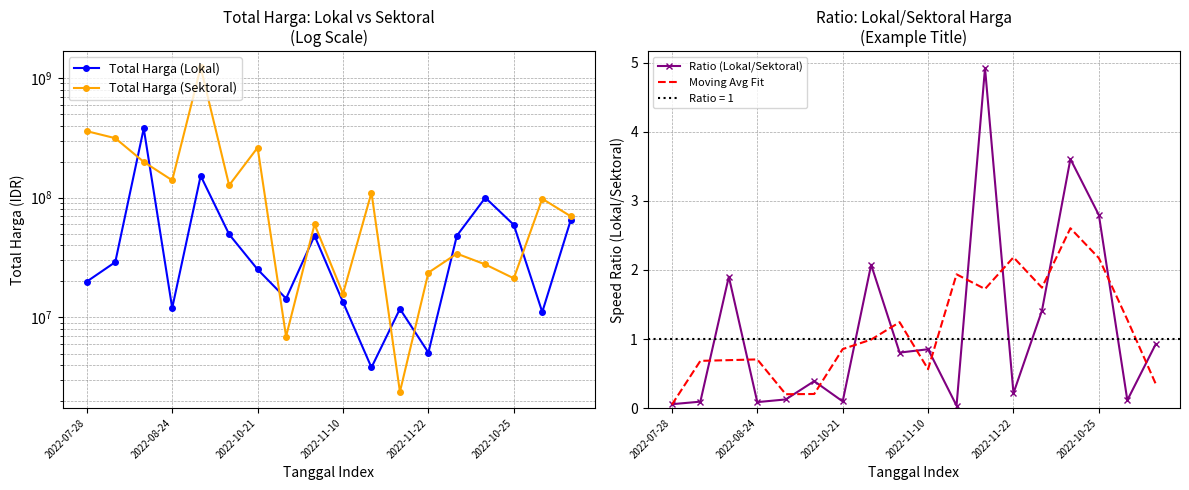

The value of Ratio (Lokal/Sektoral) at 2022-10-25 is 2.8. True or false?

True